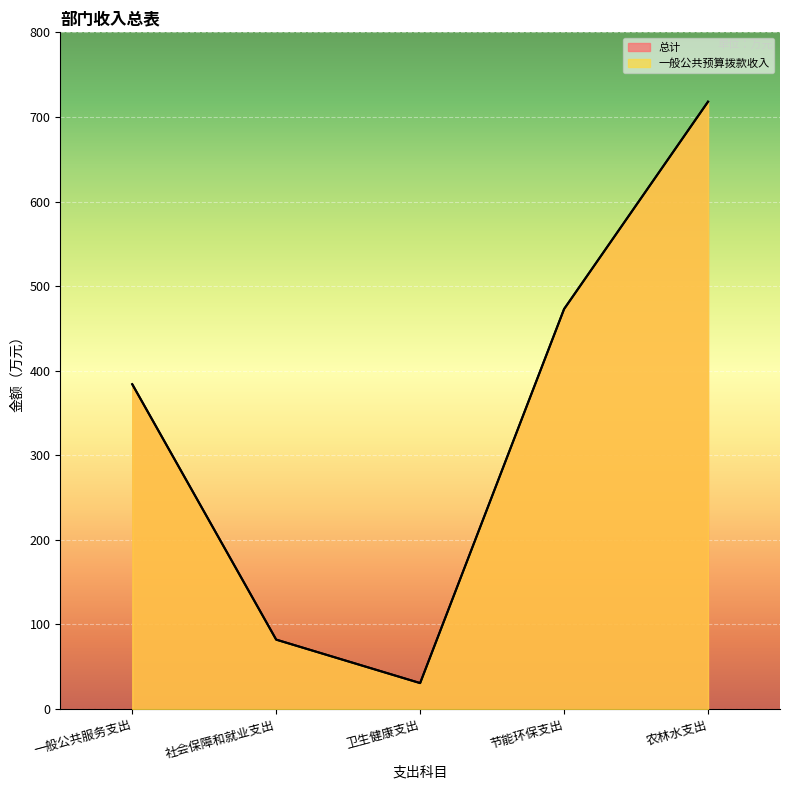

Rank the series by their maximum value, from highest to lowest.

总计, 一般公共预算拨款收入